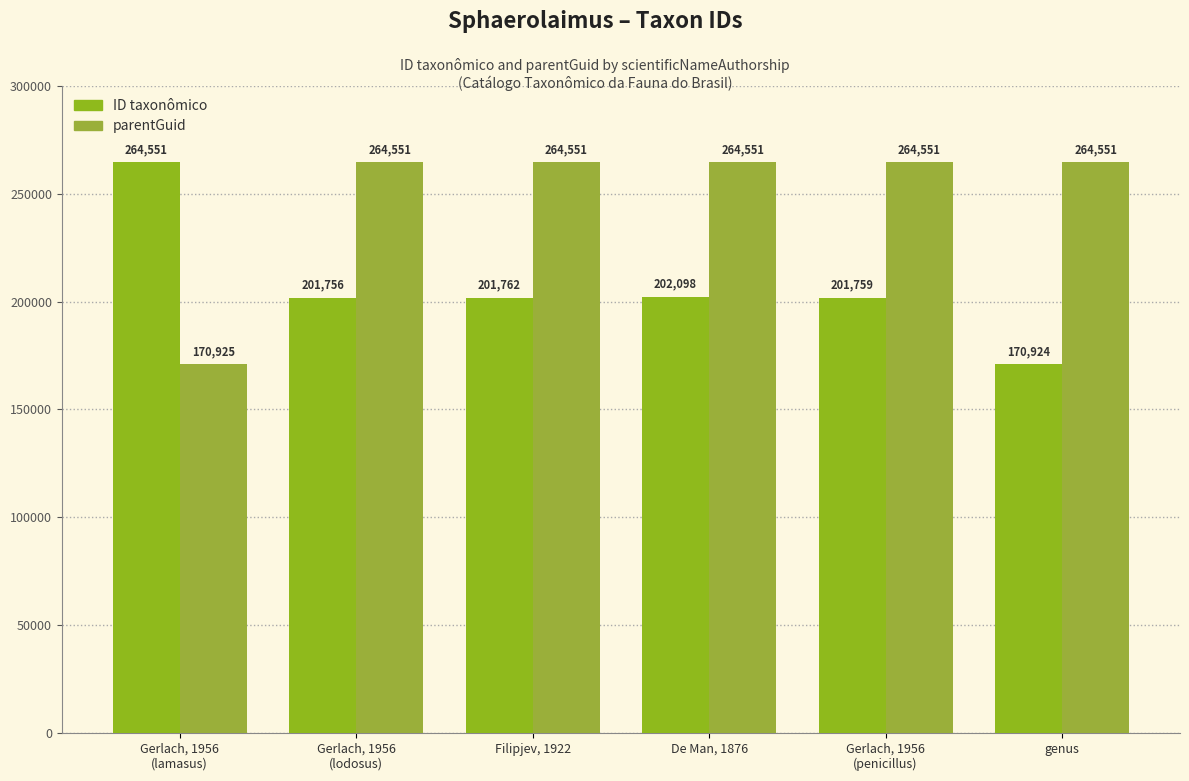

How many groups of bars are there?

6